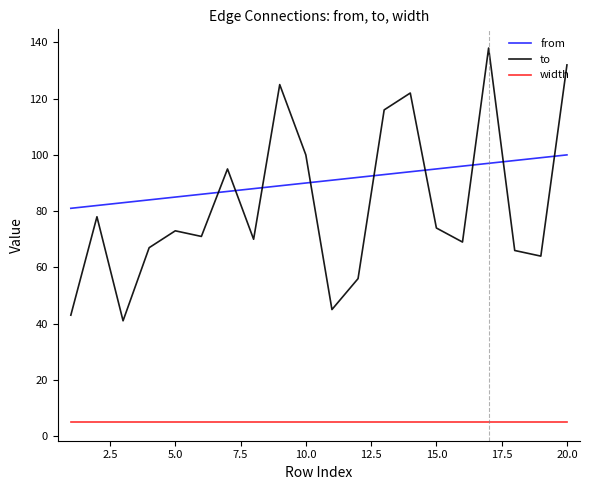

Does the chart display data point markers on the line(s)?

No